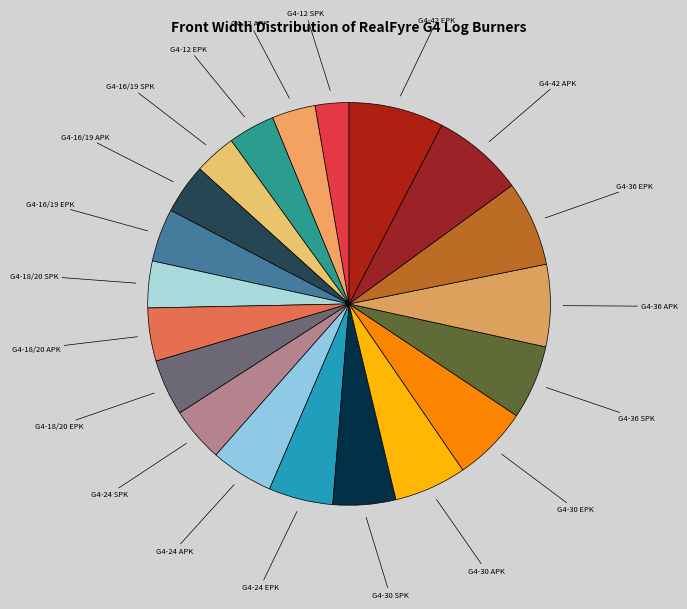

How many segments does this pie chart have?

20